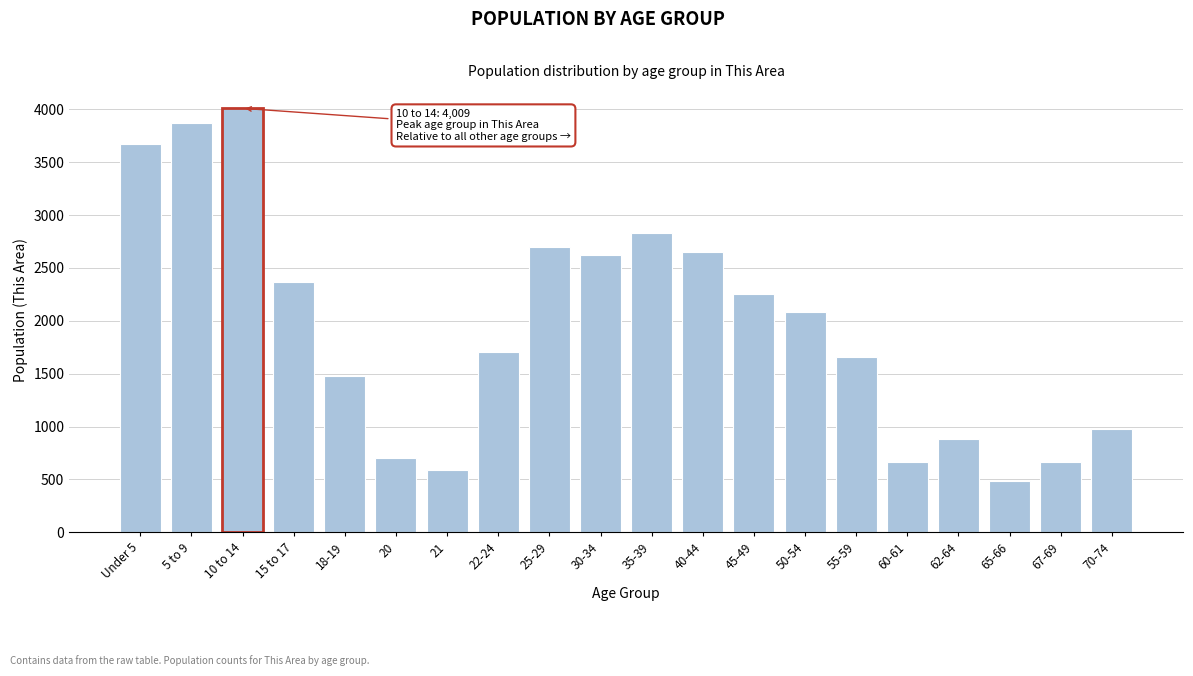

Reading right to left, transcribe all the data shown in this chart.

70-74=974	67-69=666	65-66=484	62-64=886	60-61=666	55-59=1658	50-54=2082	45-49=2257	40-44=2646	35-39=2830	30-34=2624	25-29=2701	22-24=1709	21=587	20=706	18-19=1480	15 to 17=2368	10 to 14=4009	5 to 9=3871	Under 5=3672